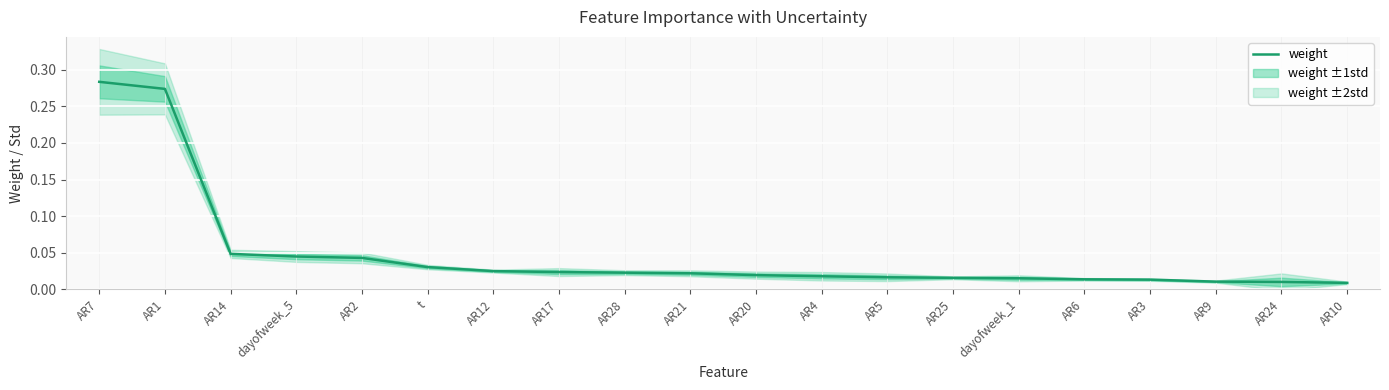

Reading left to right, extract all data points from this chart.

0.3	0.3	0.0	0.0	0.0	0.0	0.0	0.0	0.0	0.0	0.0	0.0	0.0	0.0	0.0	0.0	0.0	0.0	0.0	0.0